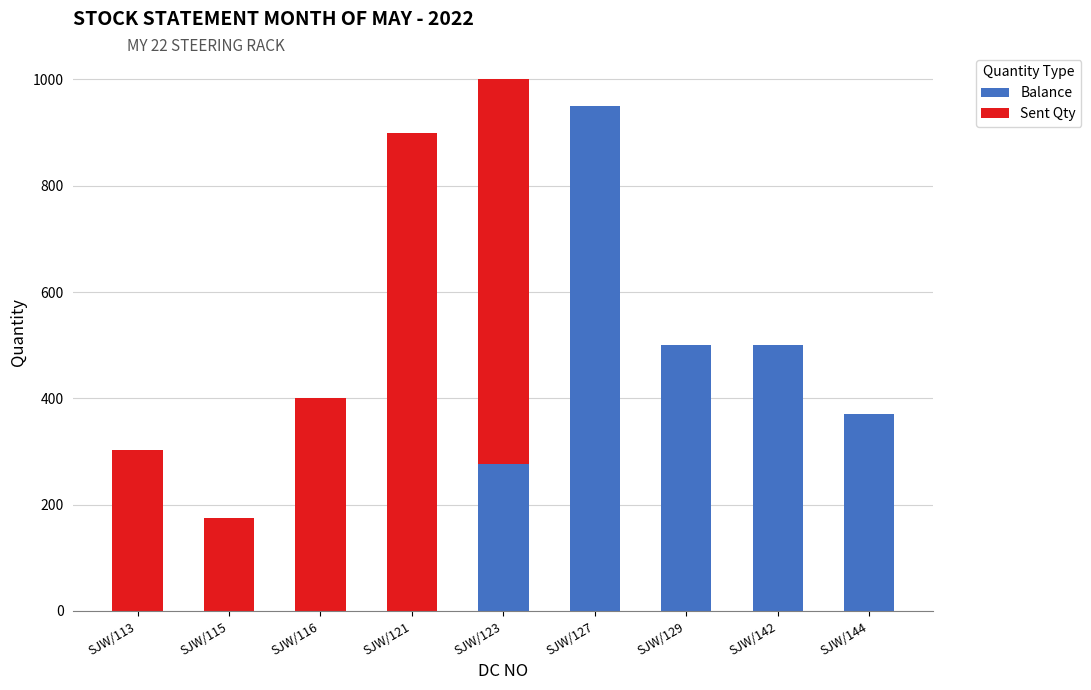

Reading left to right, list the values for the Balance series.

SJW/113=0	SJW/115=0	SJW/116=0	SJW/121=0	SJW/123=277	SJW/127=950	SJW/129=500	SJW/142=500	SJW/144=370